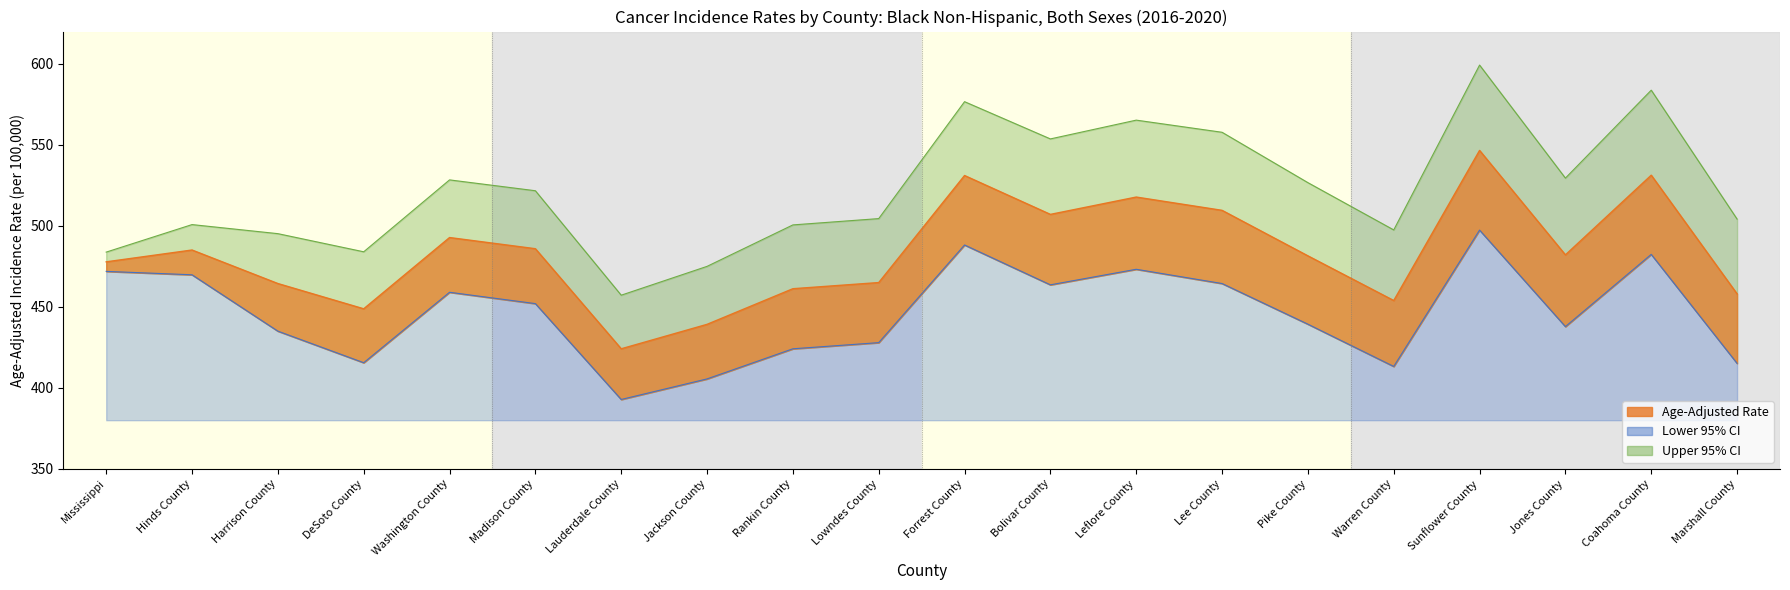

What is the label of the 6th point from the right?

Pike County